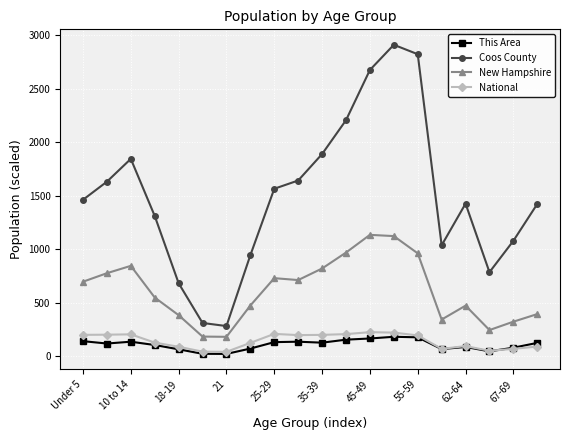

True or false: Coos County and New Hampshire intersect in this chart.

False